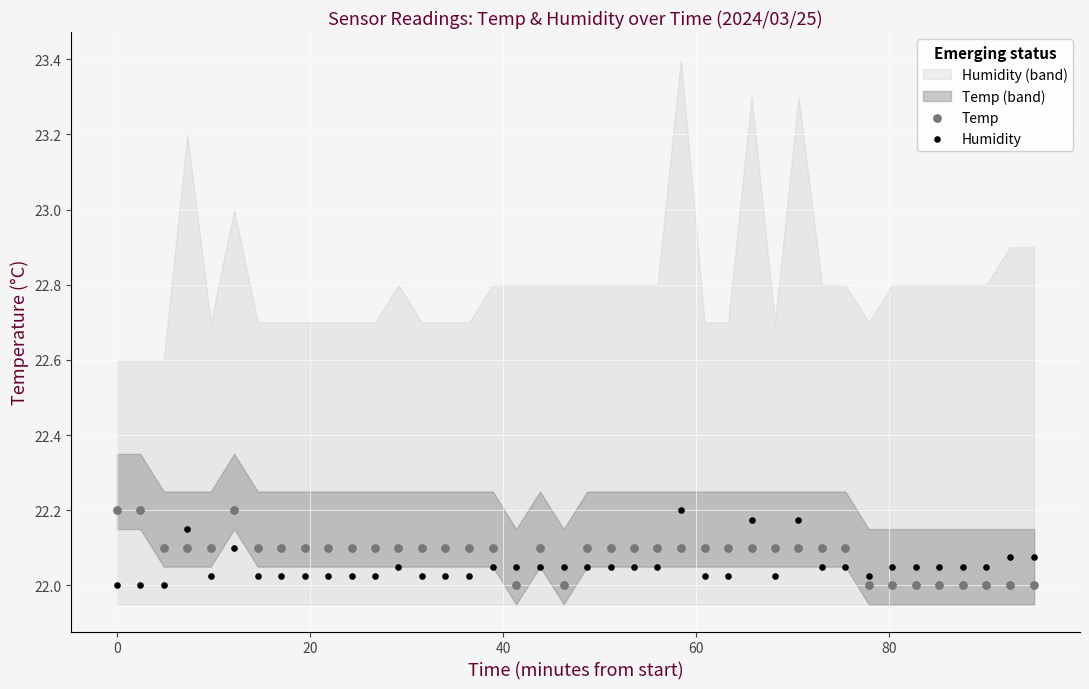

What is the X range (max minus min) for the scatter plot?

95.0